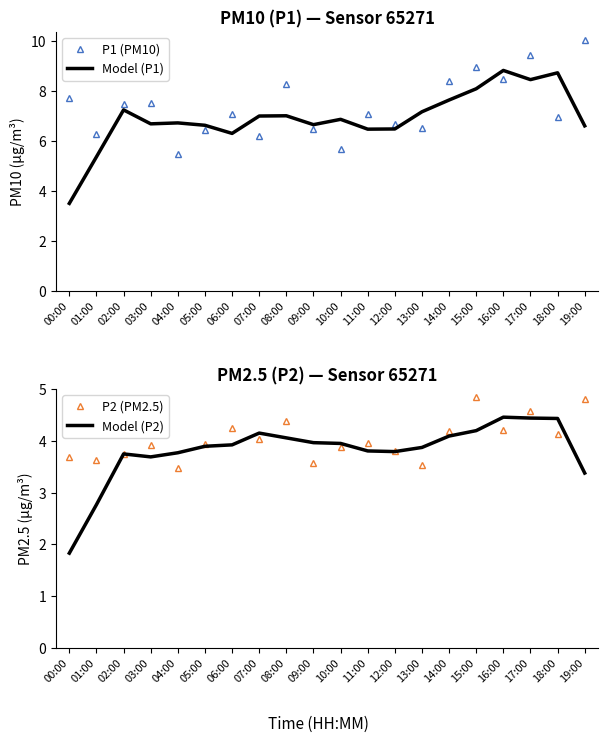

Reading left to right, transcribe all the data shown in this chart.

P1 (PM10): 7.7	6.3	7.5	7.5	5.5	6.4	7.1	6.2	8.2	6.5	5.7	7.0	6.7	6.5	8.4	8.9	8.5	9.4	6.9	10.0
Model (P1): 3.5	5.4	7.2	6.7	6.7	6.6	6.3	7.0	7.0	6.6	6.9	6.5	6.5	7.2	7.6	8.1	8.8	8.4	8.7	6.6
P2 (PM2.5): 3.7	3.6	3.8	3.9	3.5	4.0	4.2	4.0	4.4	3.6	3.9	4.0	3.8	3.5	4.2	4.8	4.2	4.6	4.1	4.8
Model (P2): 1.8	2.8	3.8	3.7	3.8	3.9	3.9	4.2	4.1	4.0	4.0	3.8	3.8	3.9	4.1	4.2	4.5	4.4	4.4	3.4